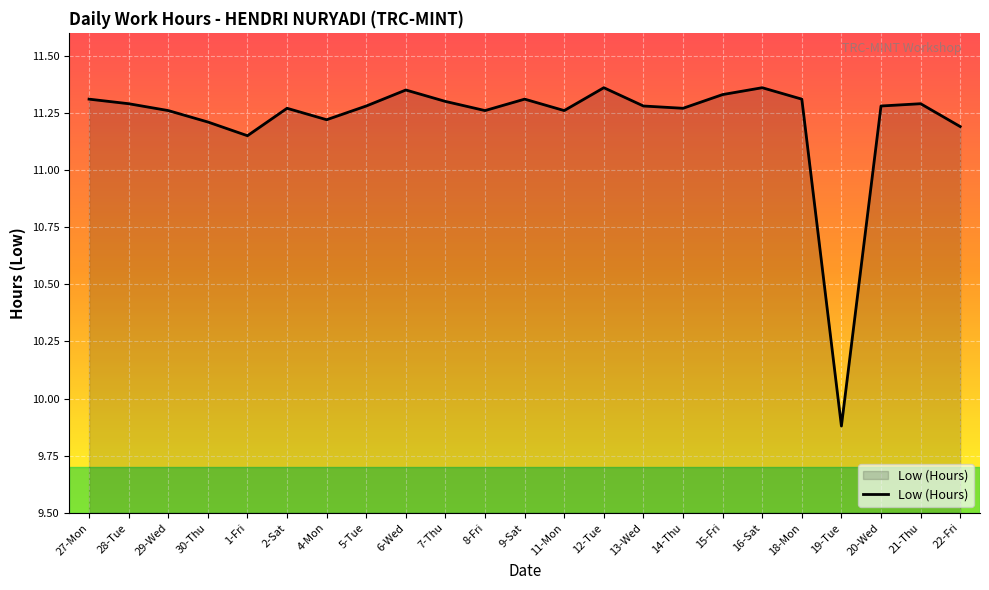

What is the difference between the maximum and minimum values?

1.5